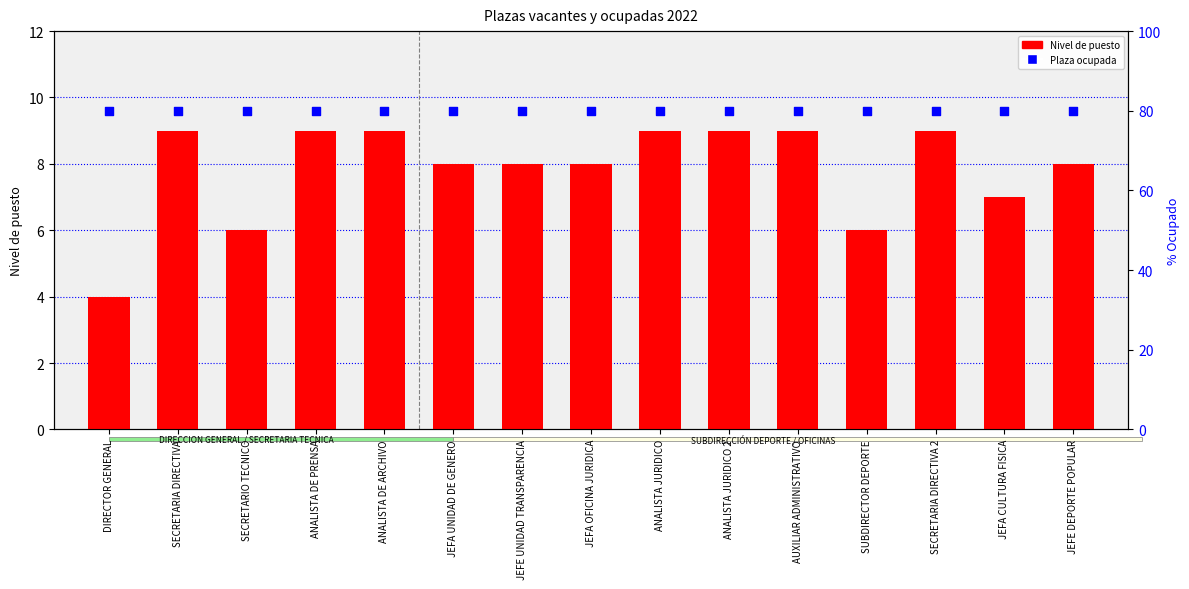

Is the value of Nivel de puesto at JEFA UNIDAD DE GENERO greater than the value of Ocupado (plaza) at SECRETARIO TECNICO?

No